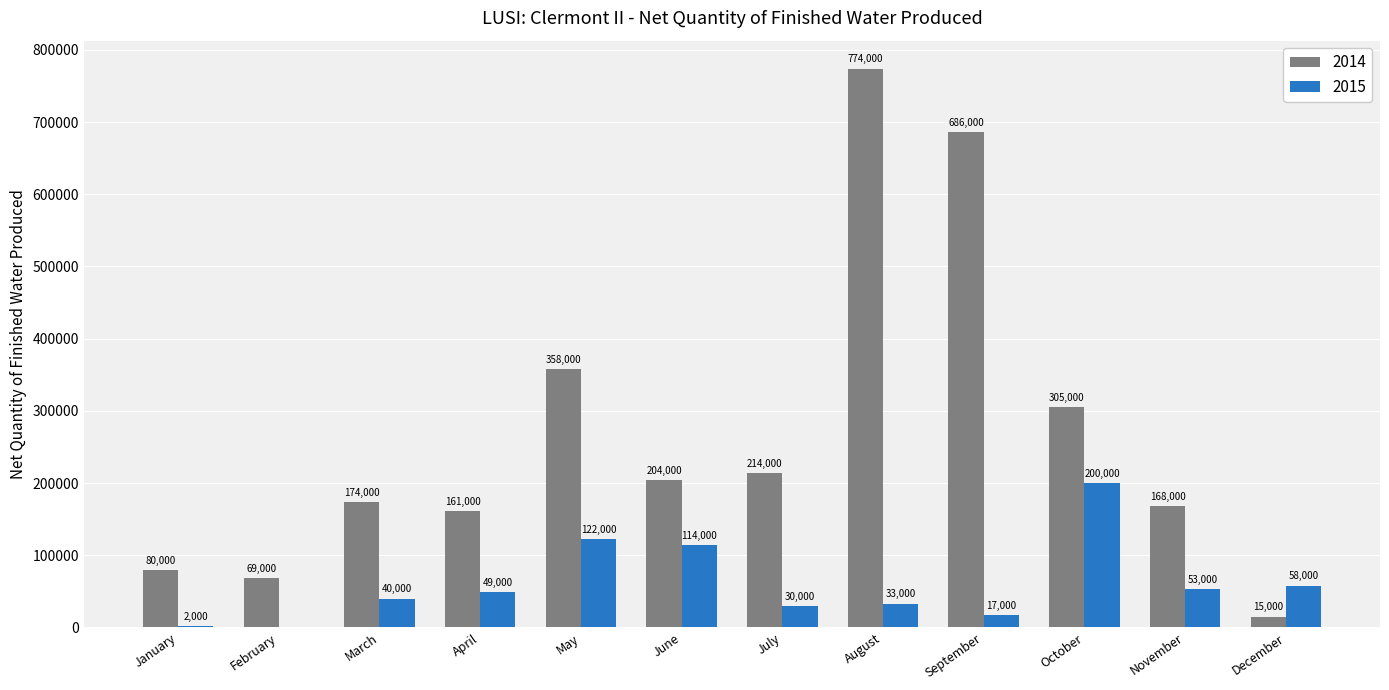

Which series changed the most between January and September?

2014